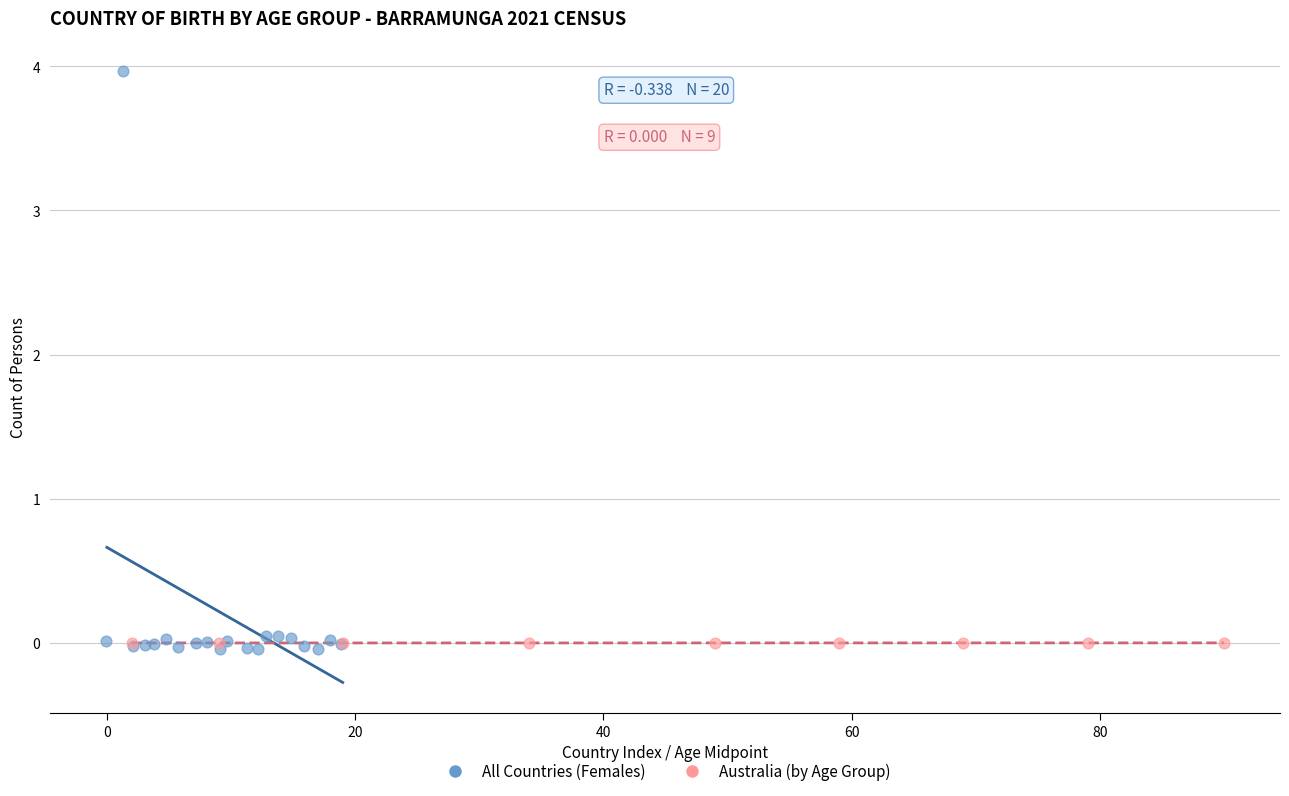

Which series contains the highest Y value?

All Countries (Females)